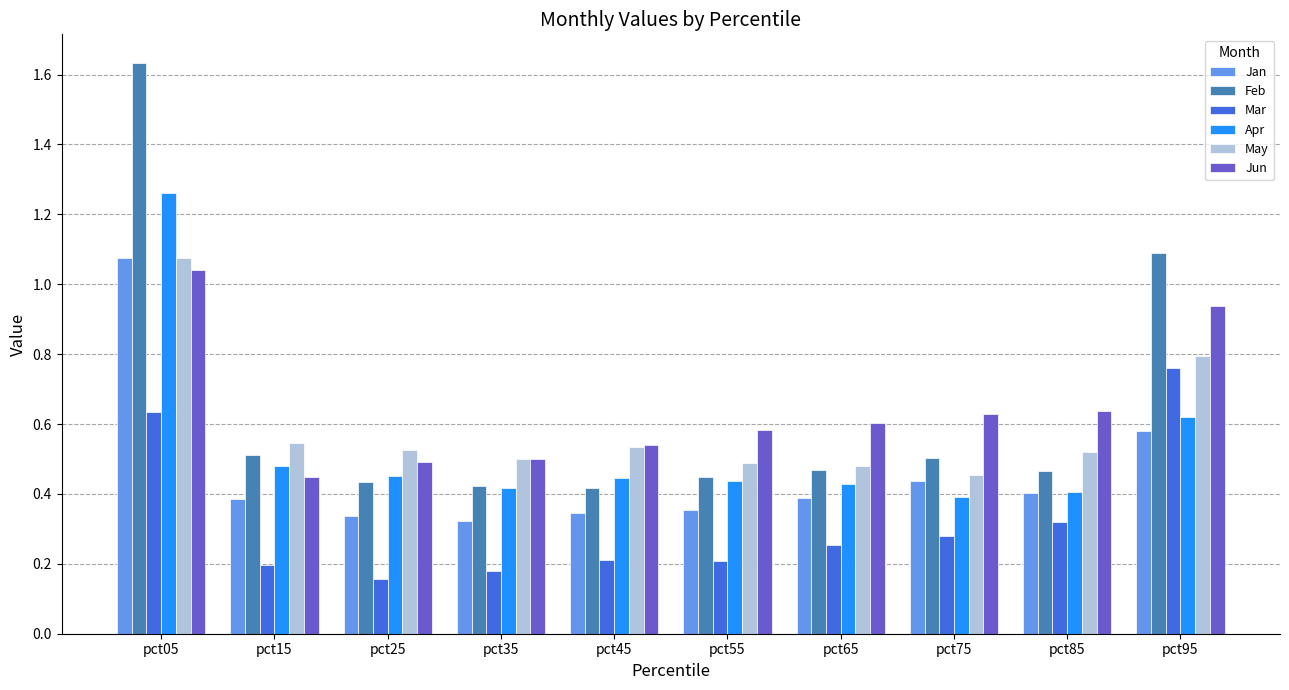

What is the total value across all series at pct15?

2.6